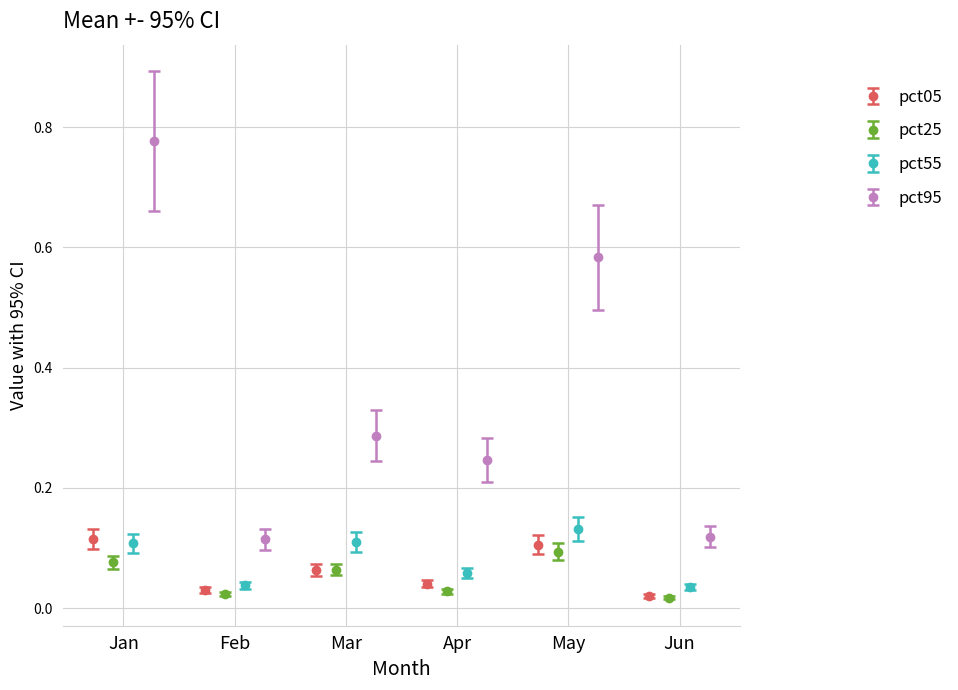

How many bars are there in total?

24